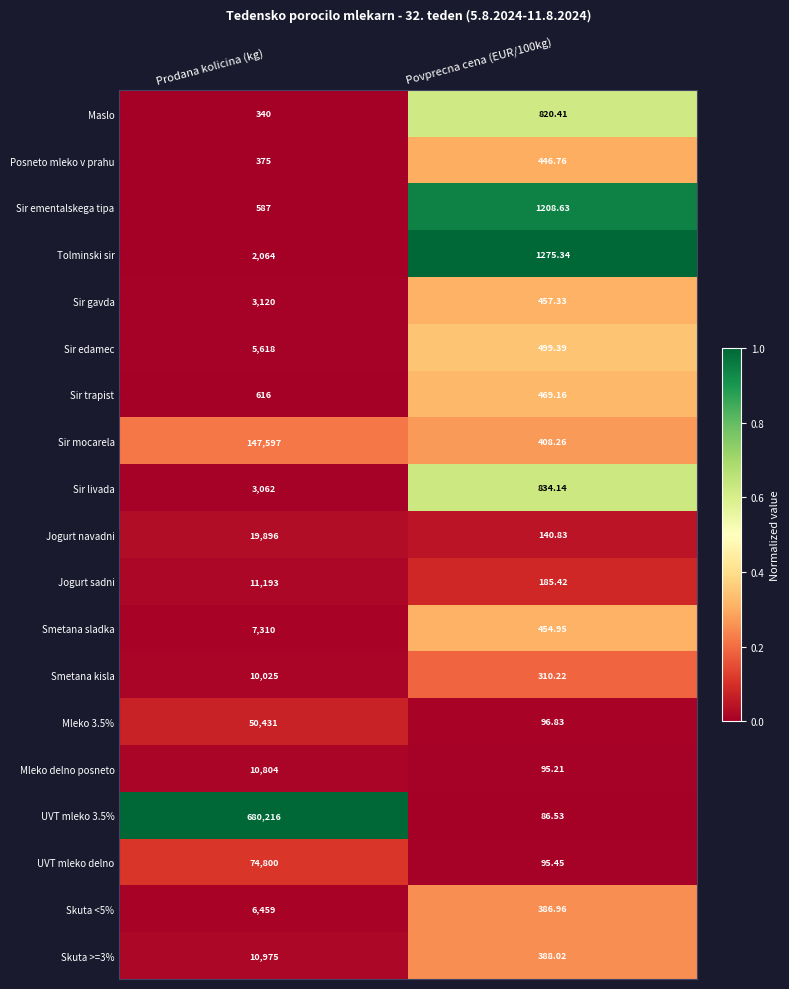

At which category is the sum across all series the highest?

Prodana kolicina (kg)